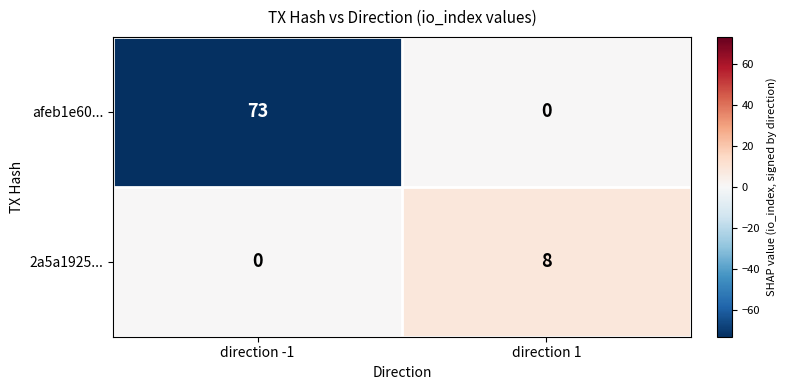

Which series changed the most between direction -1 and direction 1?

afeb1e60...